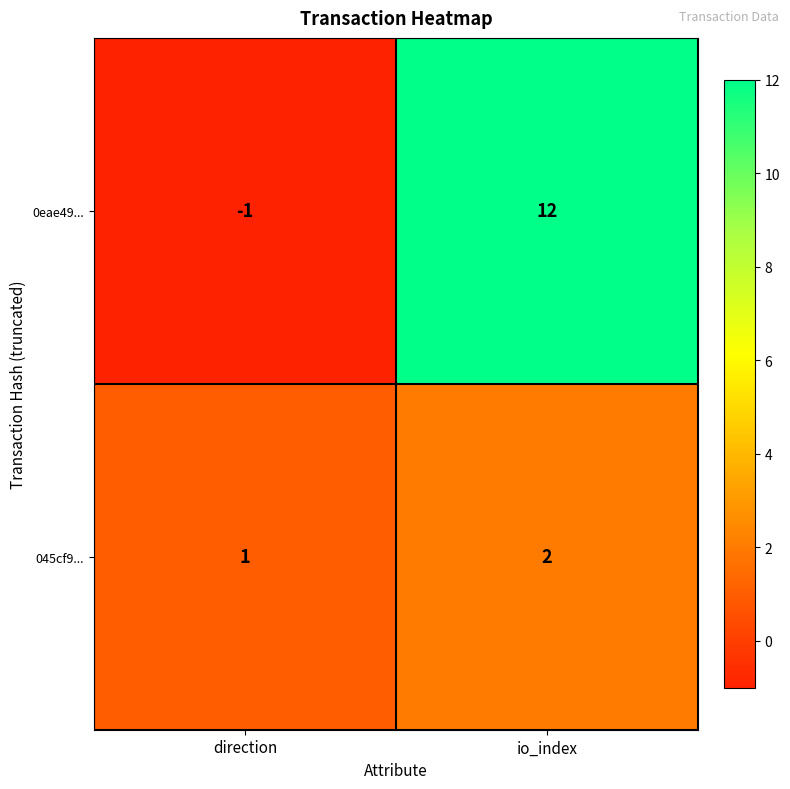

List the series in order of their peak value, lowest first.

045cf9..., 0eae49...